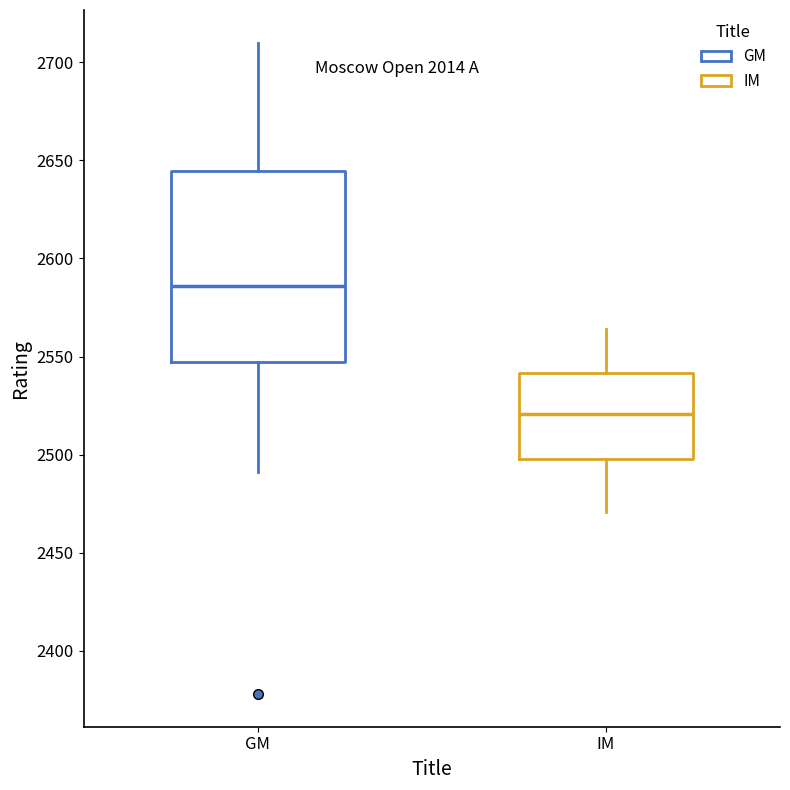

Reading left to right, transcribe this box plot: for each box, give where its median line is, the range the box spans, and where its two whiskers end, as read against the y-axis. The values are not printed on the chart, so give them approximately, as read against the axis.

GM: median 2585, box 2545 to 2645, whiskers 2490 to 2710
IM: median 2520, box 2500 to 2540, whiskers 2470 to 2565